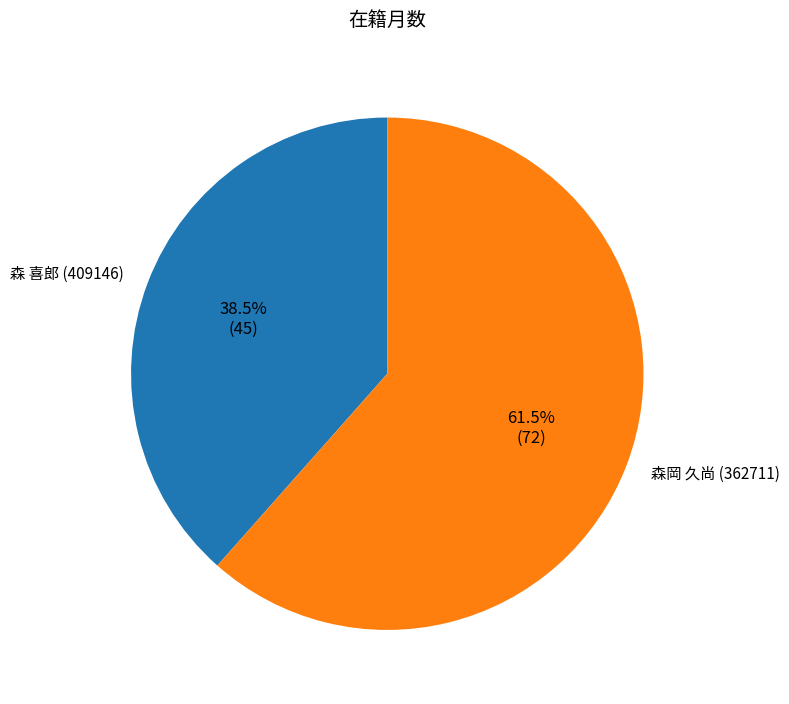

Rank the categories by value from lowest to highest.

森 喜郎 (409146), 森岡 久尚 (362711)